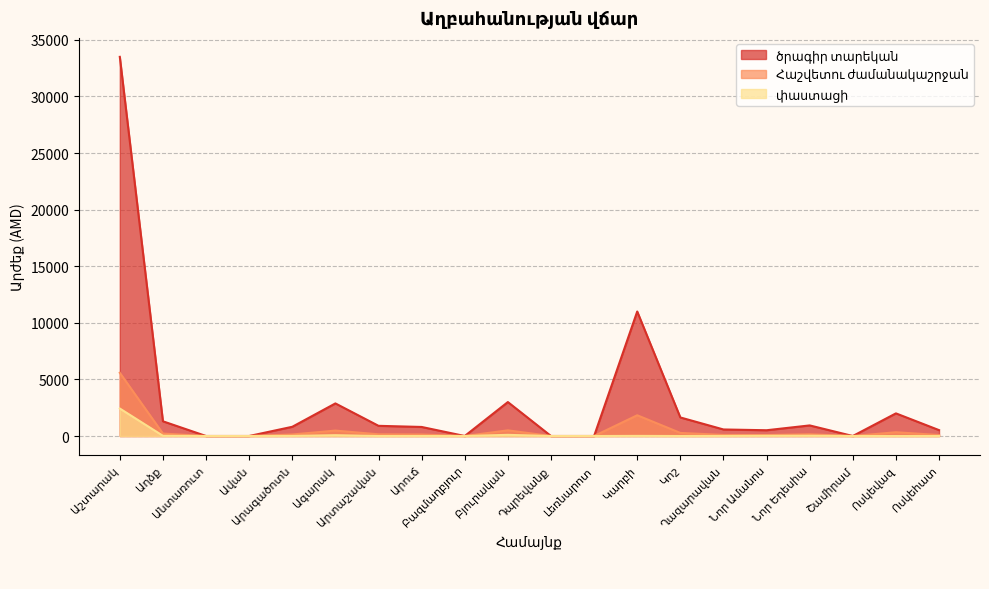

Which series has the widest spread of values?

ծրագիր տարեկան